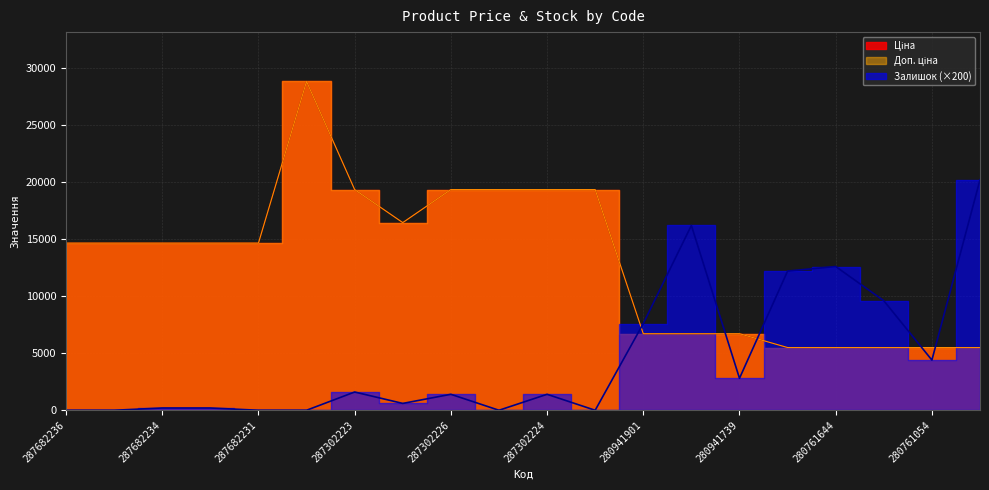

Rank the categories by Залишок value from lowest to highest.

287682236, 287682235, 287682231, 287702232, 287302225, 287301833, 287682234, 287682233, 287292222, 287302226, 287302224, 287302223, 280941739, 280761054, 280941901, 280761056, 280761652, 280761644, 280941856, 280762039